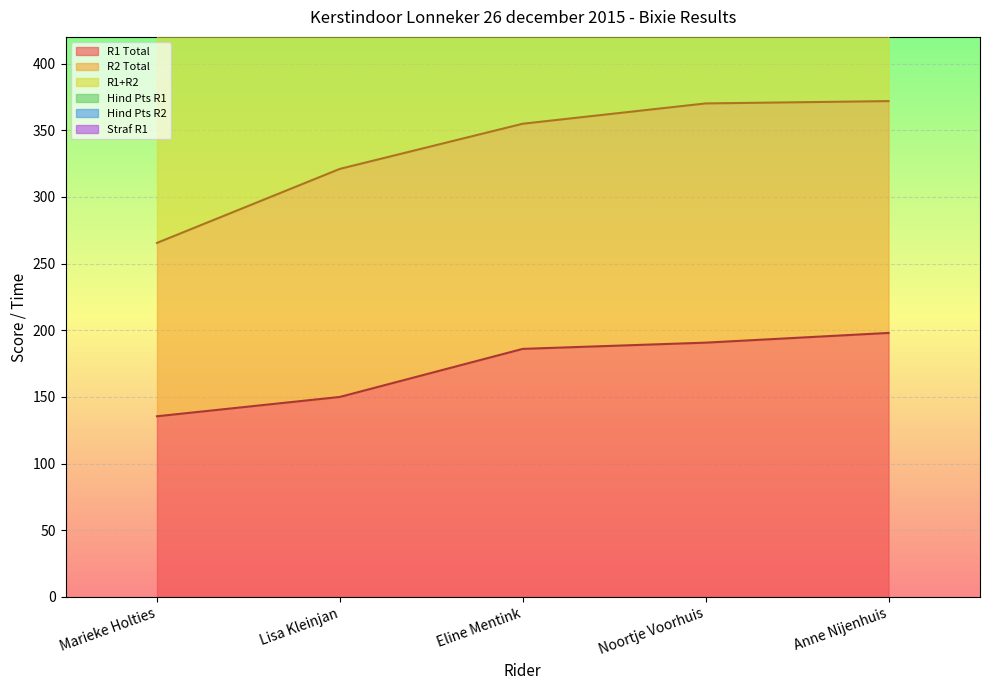

Rank the categories by R2 Total value from highest to lowest.

Noortje Voorhuis, Anne Nijenhuis, Lisa Kleinjan, Eline Mentink, Marieke Holties